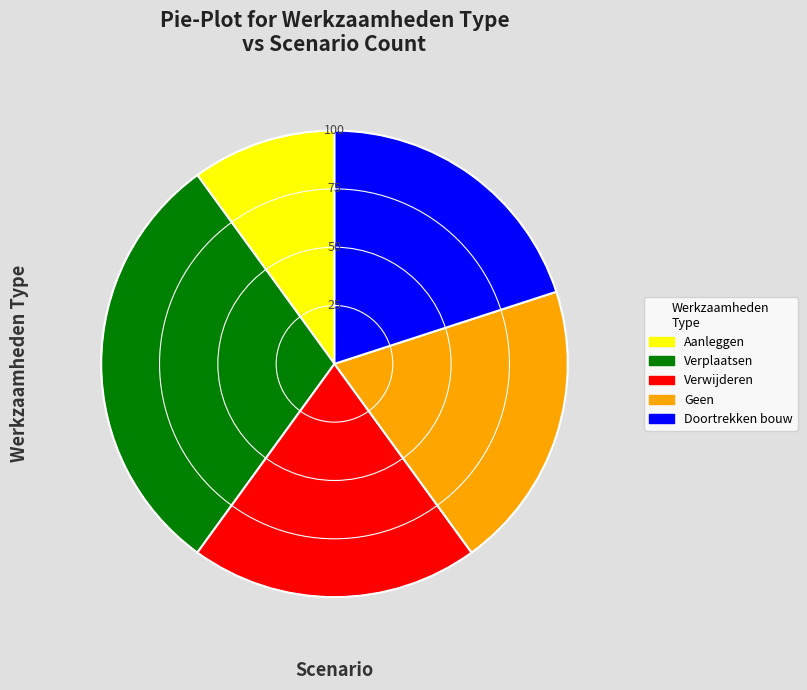

Does any single category account for the majority?

No